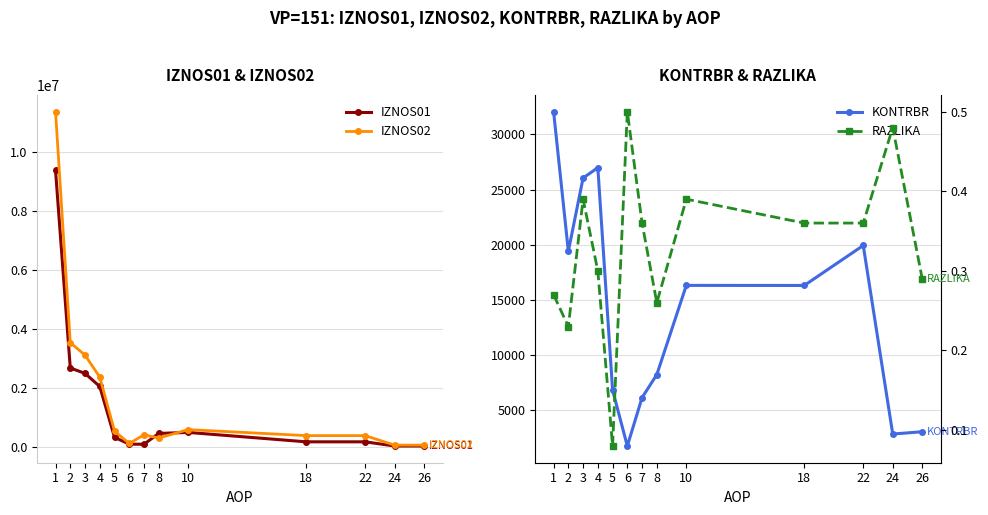

Reading left to right, extract all data points from this chart.

IZNOS01: 9363595.0	2663980.0	2481867.0	2037291.0	315548.0	82223.0	80150.0	446960.0	480305.0	161928.0	161928.0	20185.0	20185.0
IZNOS02: 11354895.7	3522509.8	3101077.6	2355211.7	525633.9	105770.5	399178.4	291177.7	575894.6	372218.6	372218.6	49213.5	48676.7
KONTRBR: 32073.4	19418.0	26052.1	26990.9	6834.1	1762.6	6149.5	8234.5	16320.9	16314.6	19940.0	2846.7	3056.0
RAZLIKA: 0.3	0.2	0.4	0.3	0.1	0.5	0.4	0.3	0.4	0.4	0.4	0.5	0.3